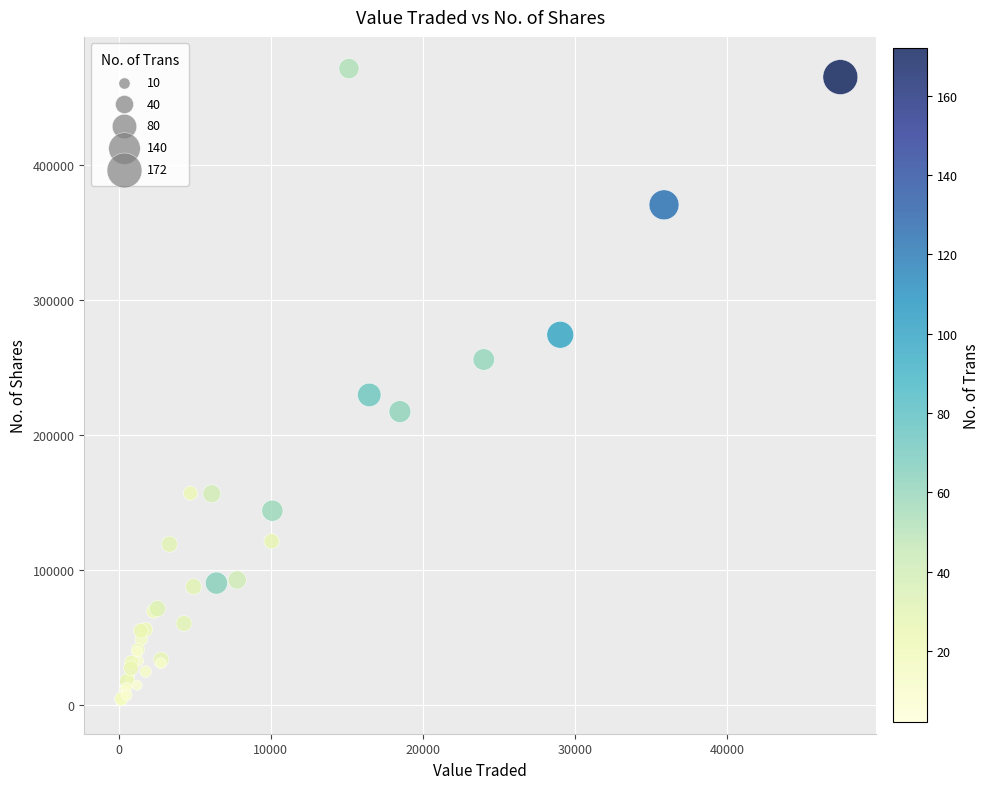

What Y value in the scatter plot is closest to 236802?

229691